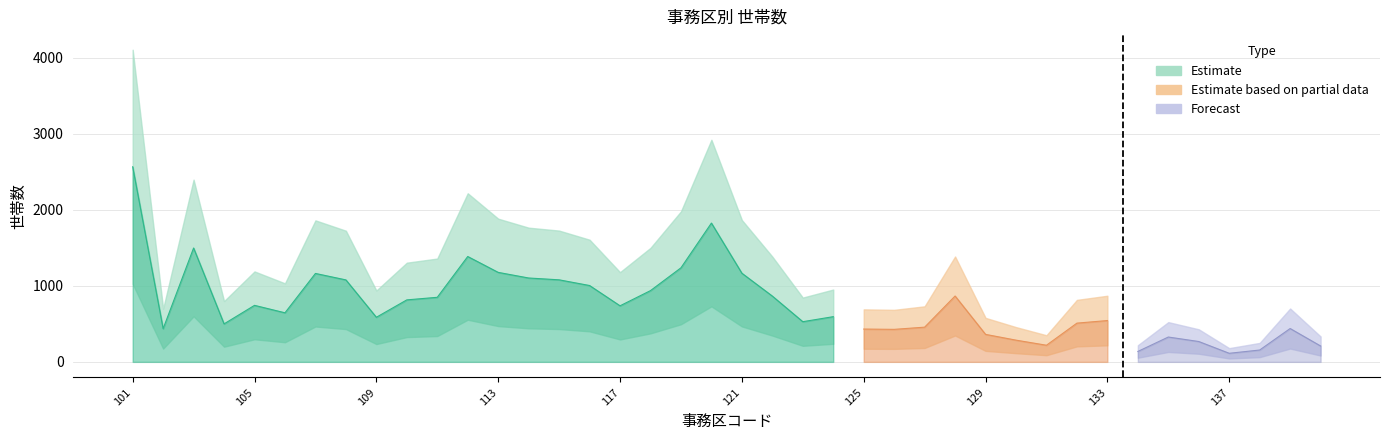

Which has a higher value, 125 or 102?

102